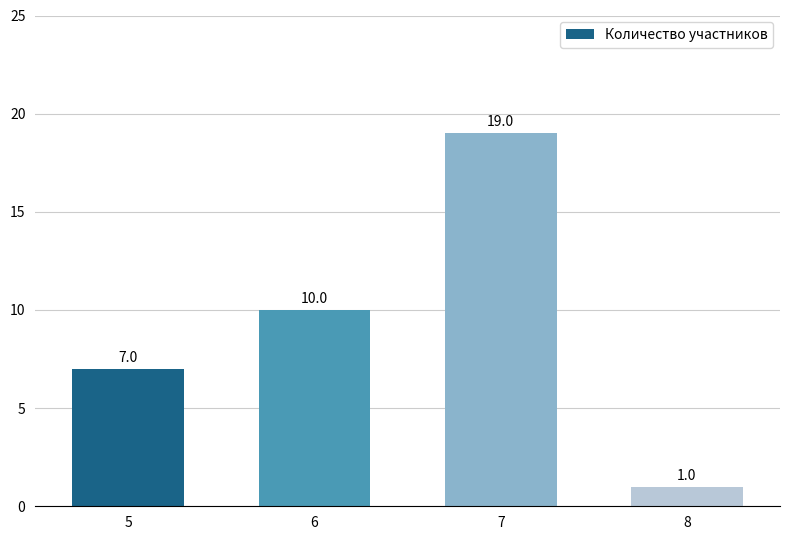

Are the bars horizontal?

No